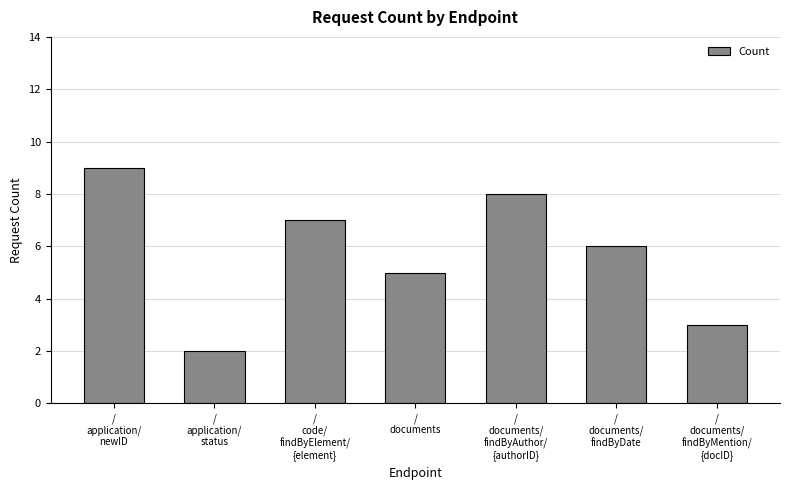

What is the change in value from /
application/
status to /
documents/
findByAuthor/
{authorID}?

+6